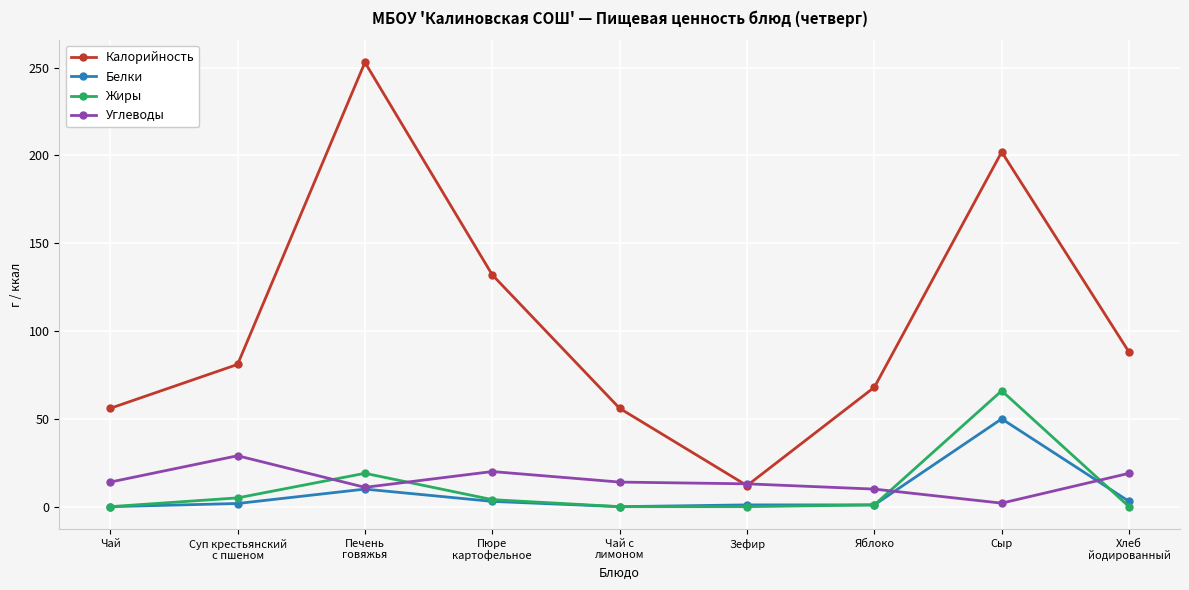

True or false: Углеводы has a value of 42.2 at Суп крестьянский
с пшеном.

False